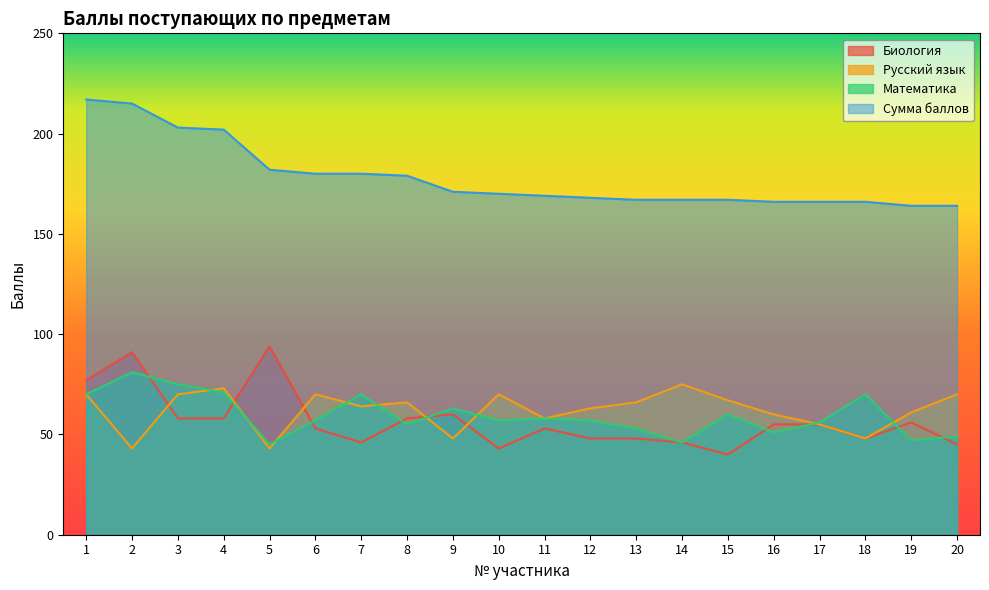

Which category has the lowest value across all series?

15